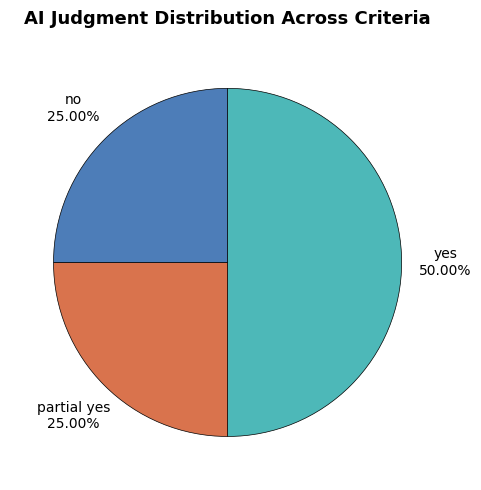

To the nearest percent, what percentage of the pie is no?

25%